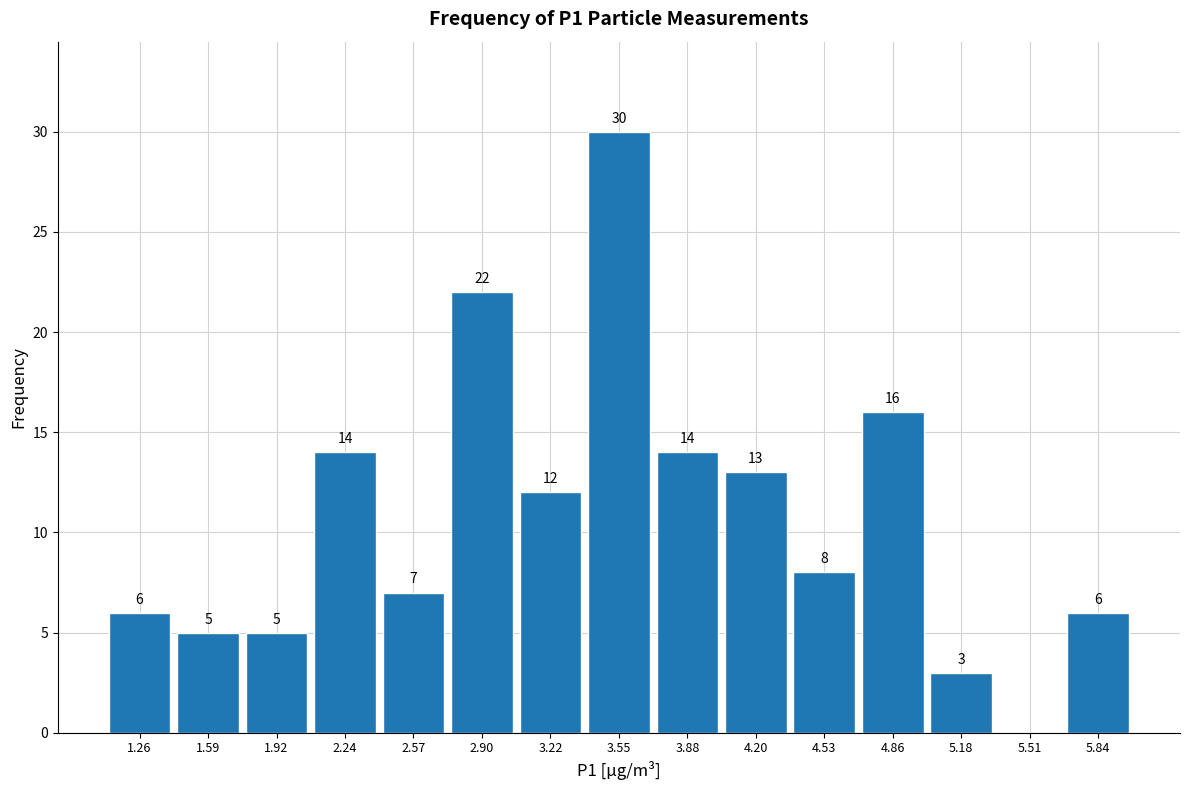

Over which range of the x-axis is the bar tallest?

3.40 to 3.70